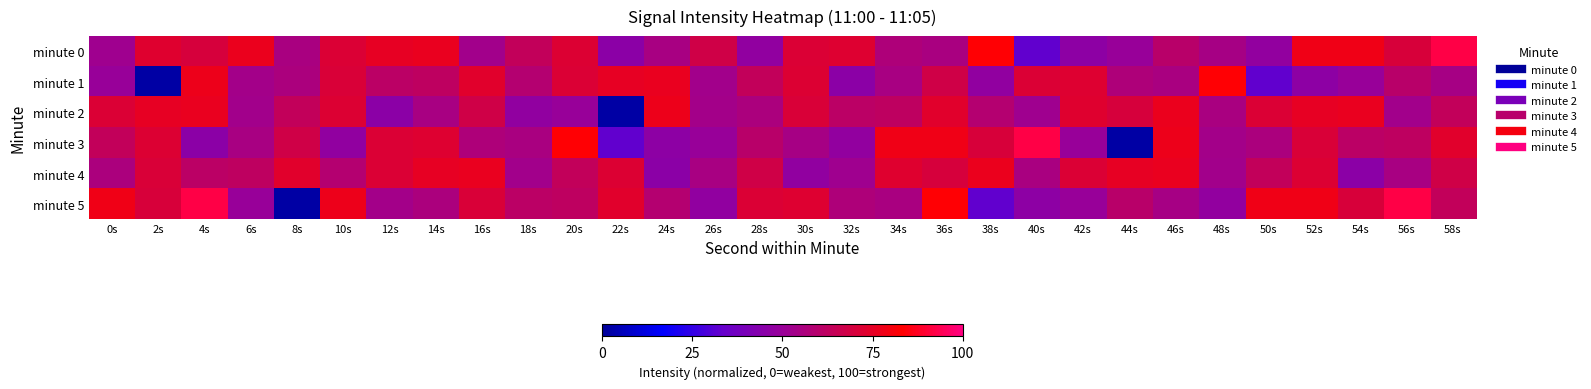

Count the number of categories in the chart.

30